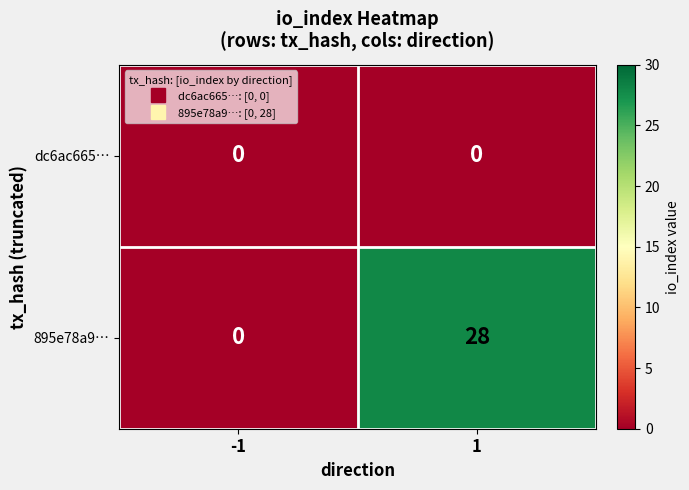

How many categories are shown in the chart?

2